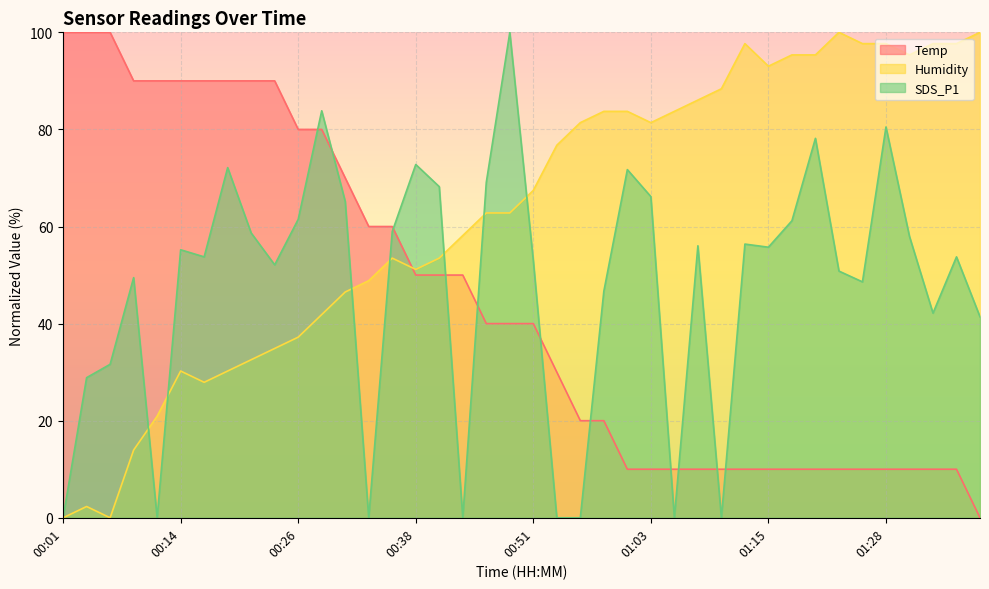

True or false: SDS_P1 and Temp cross at least once.

True